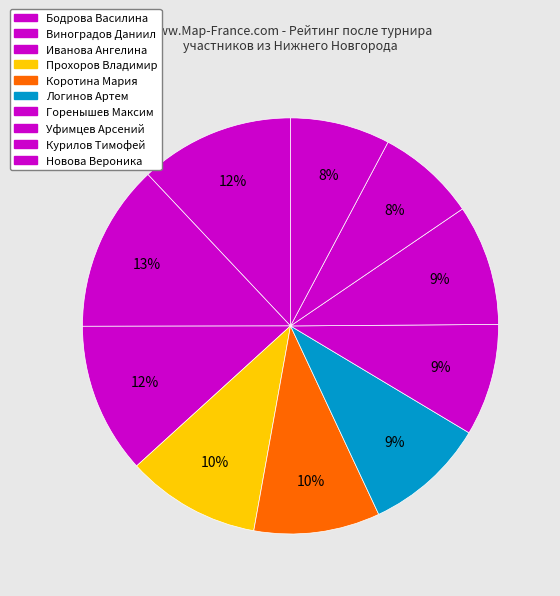

How many segments does this pie chart have?

10